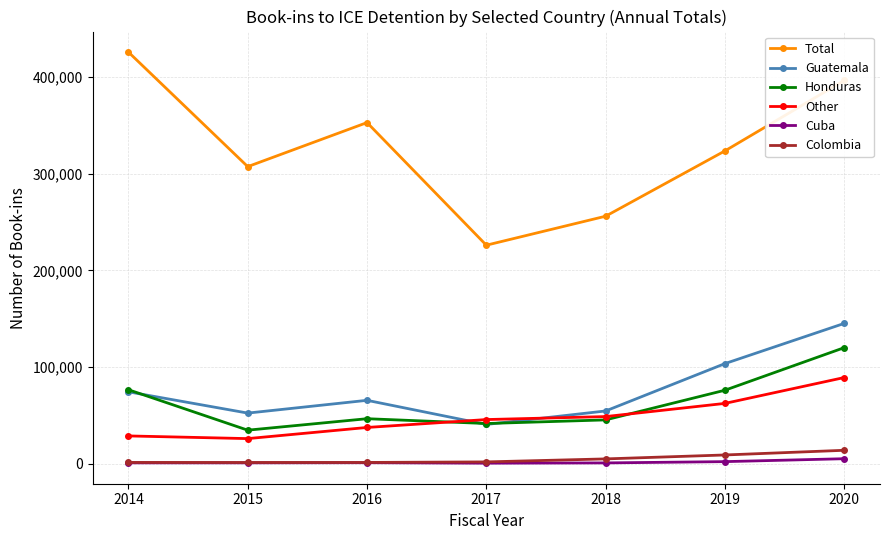

The value of Honduras at 2016 is 46750. True or false?

True